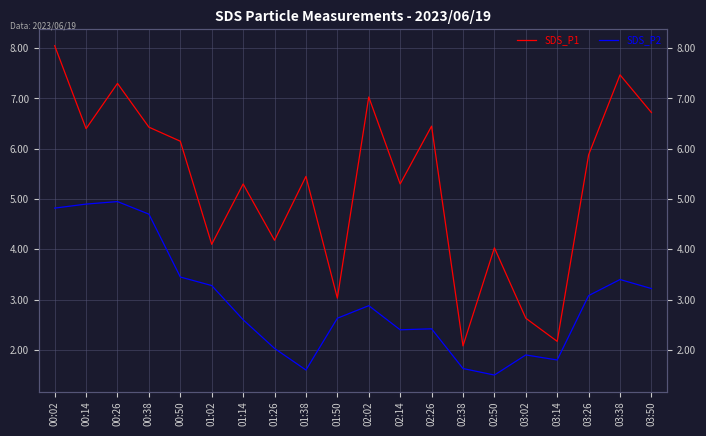

What is the smallest value displayed?

1.5